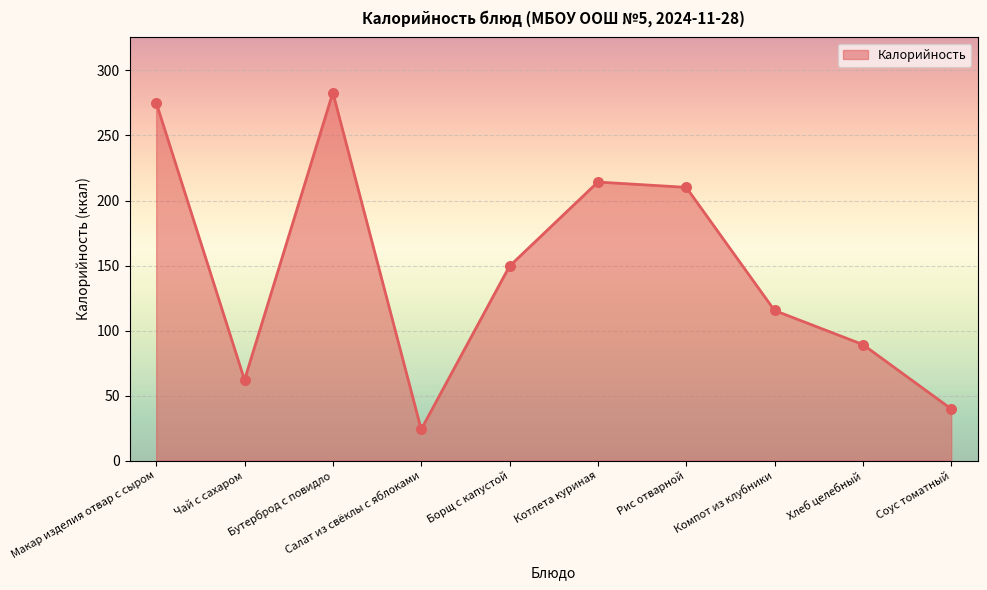

What is the change in value from Бутерброд с повидло to Котлета куриная?

-68.8